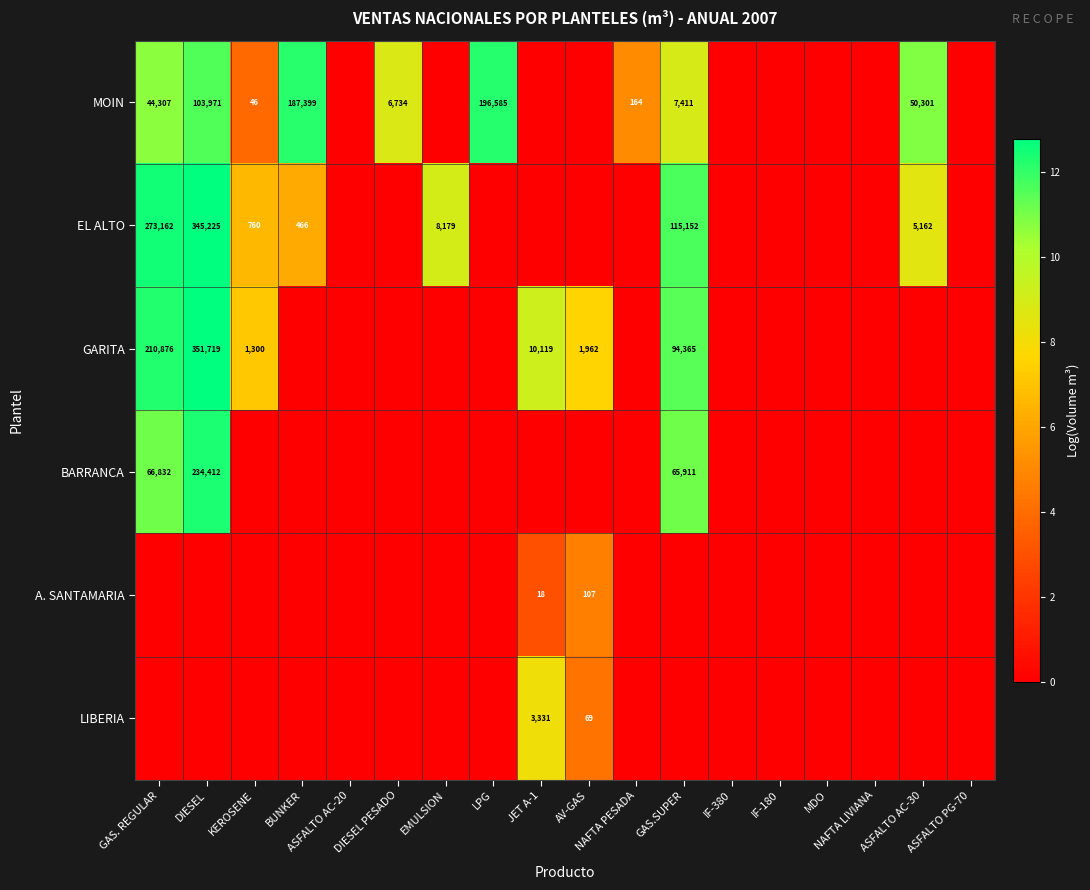

What is the sum of the EL ALTO values at BUNKER and DIESEL?

345691